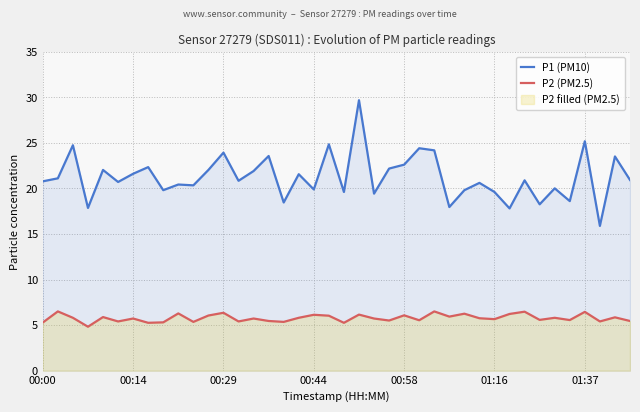

Which series has the largest range (max minus min)?

P1 (PM10)